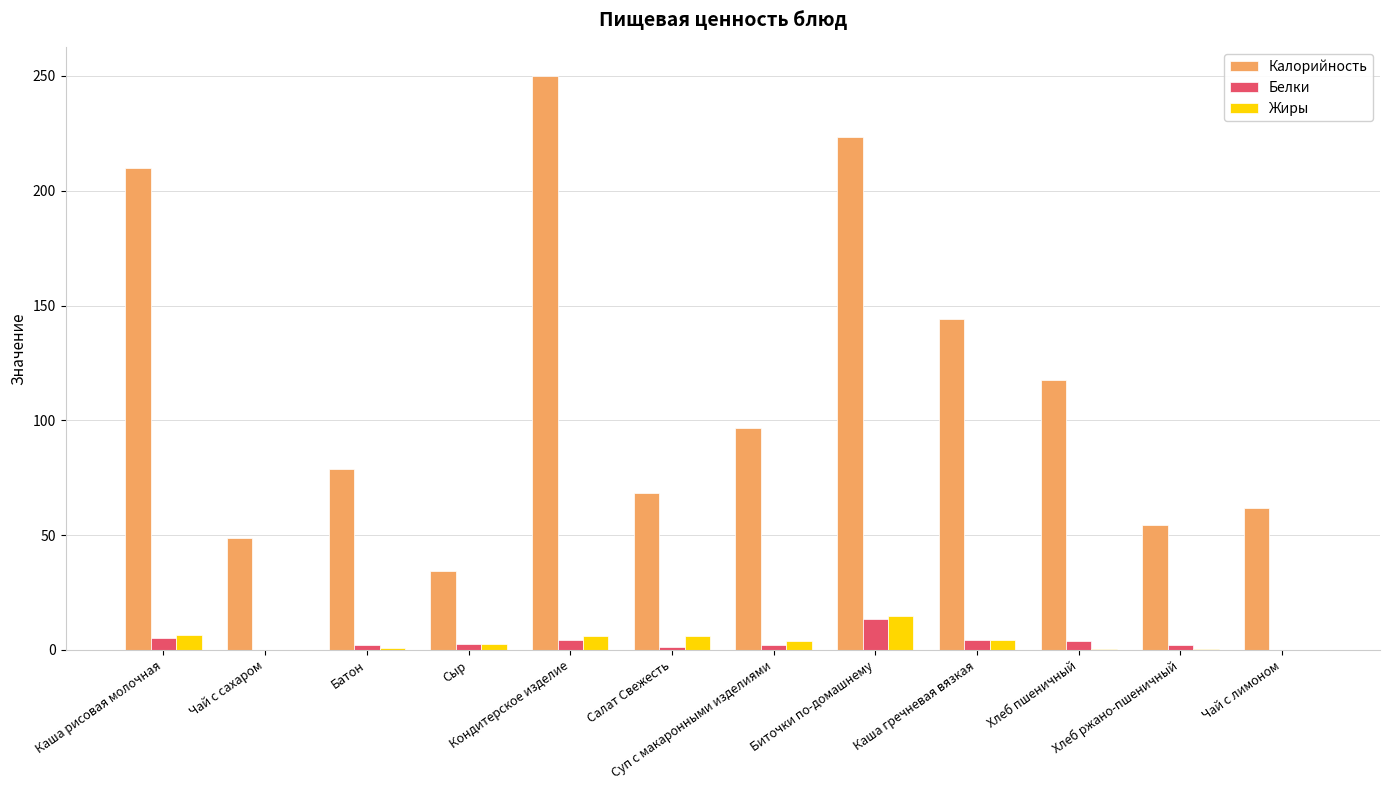

What is the sum of all Белки values?

40.9